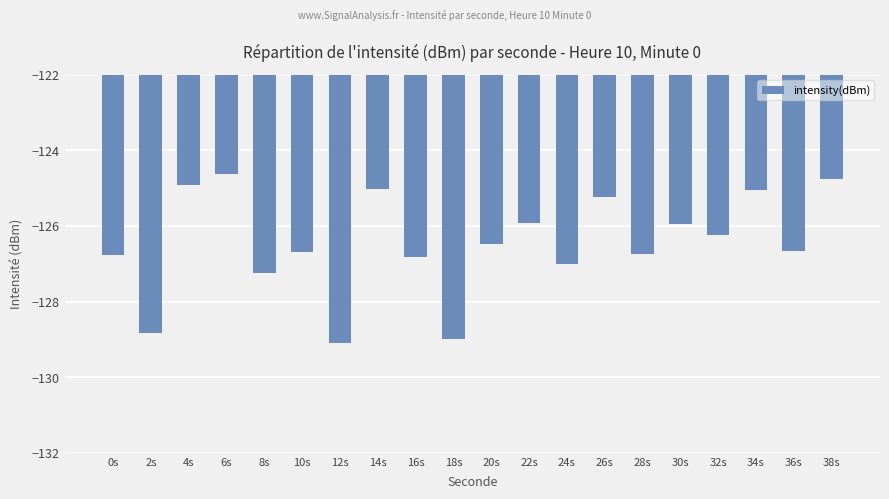

What is the label of the 17th bar from the right?

6s